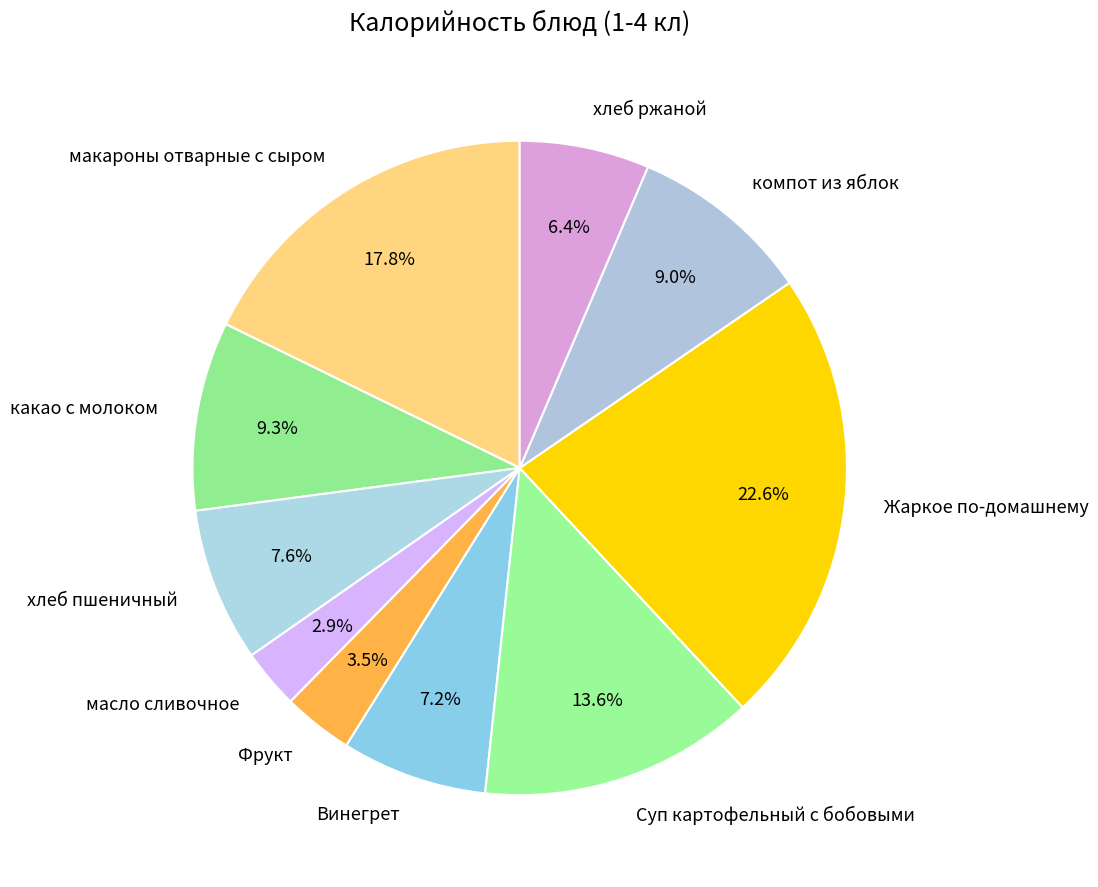

Which slice is the smallest?

масло сливочное